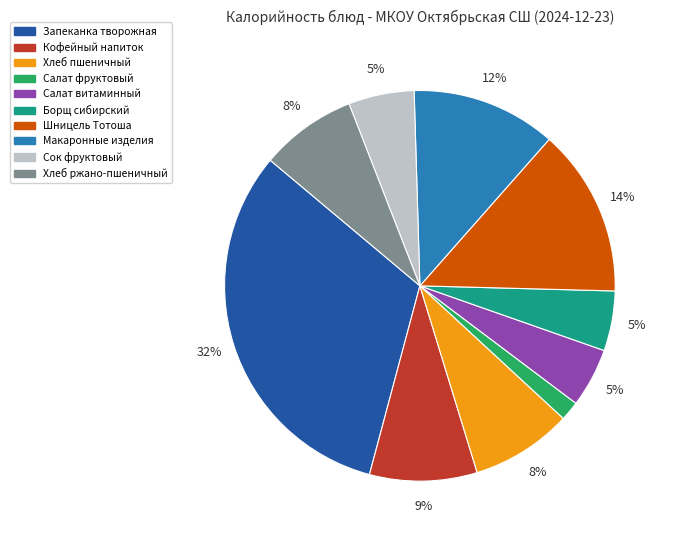

To the nearest percent, what is the average slice percentage?

10%